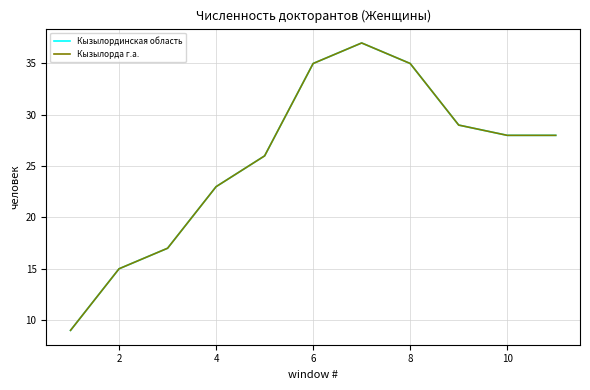

Is this an area chart (filled region under the line)?

No